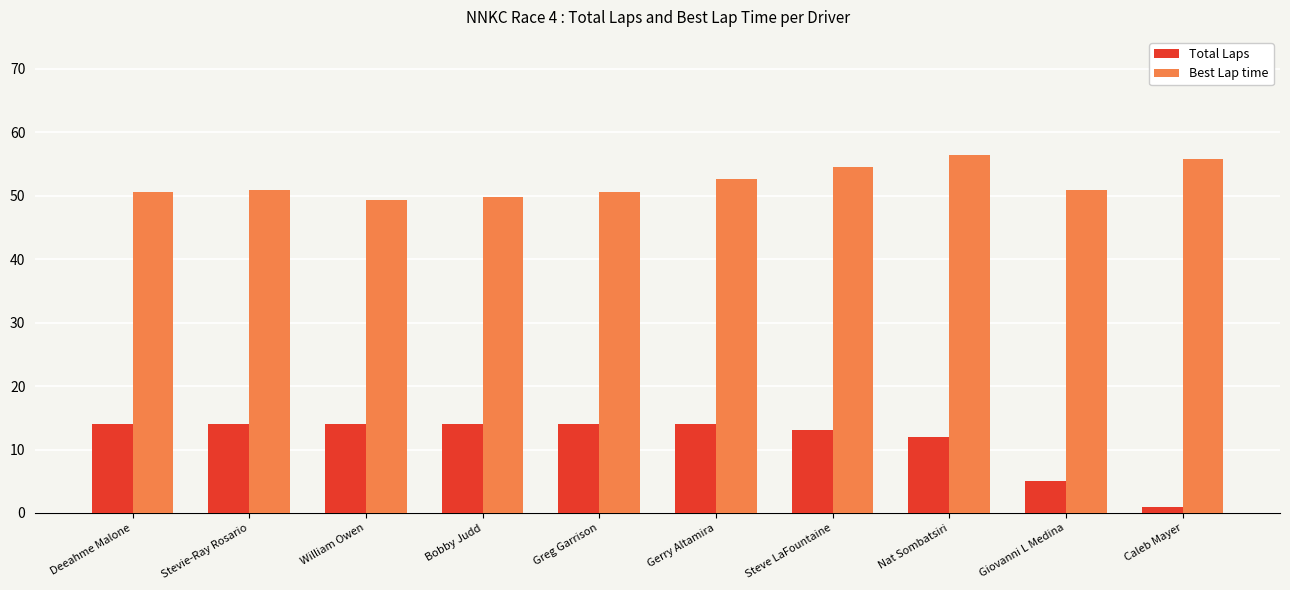

Rank the series at Gerry Altamira from lowest to highest value.

Total Laps, Best Lap time